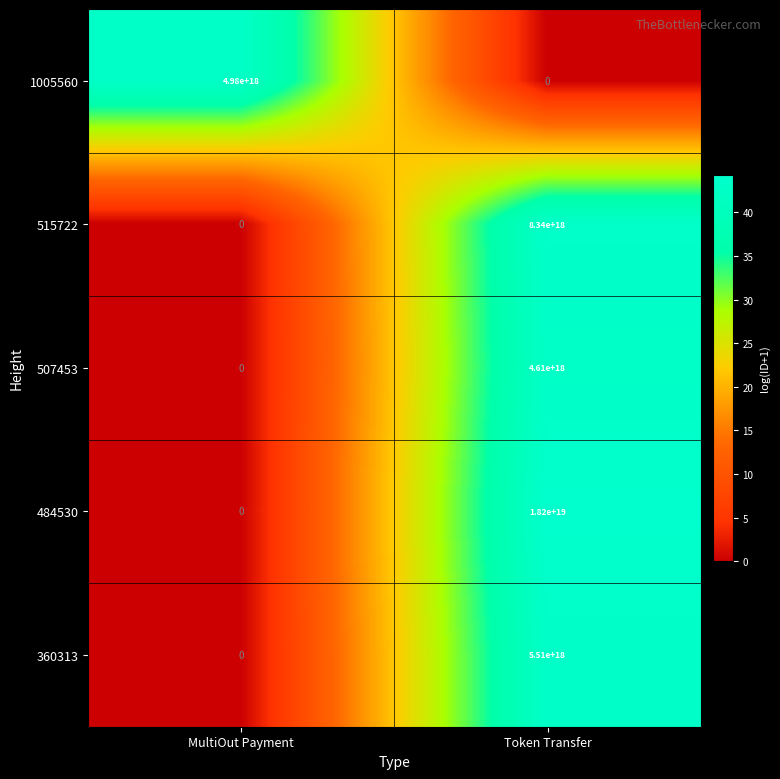

True or false: 1005560 has a value of 0 at Token Transfer.

True